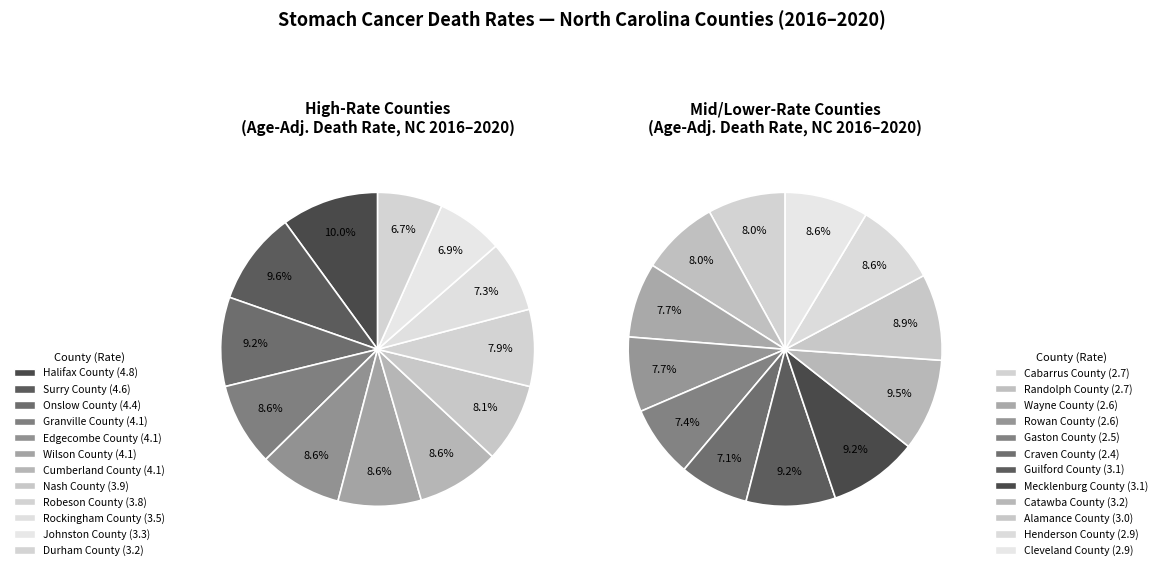

Combined, what portion of the pie is Rockingham County and Robeson County?

15.2%